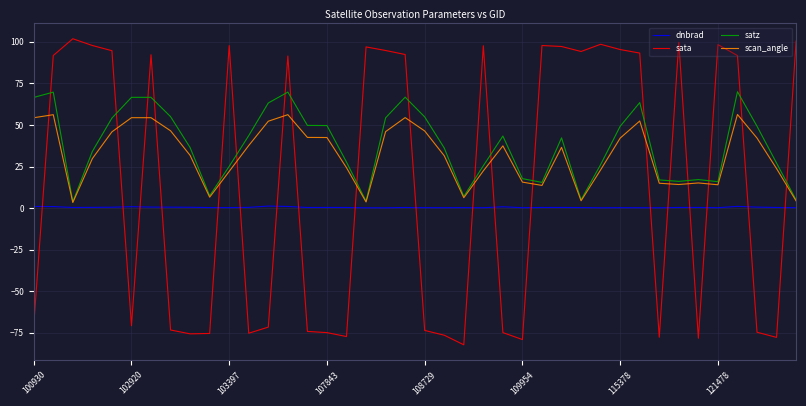

List the series in order of their peak value, highest first.

sata, satz, scan_angle, dnbrad